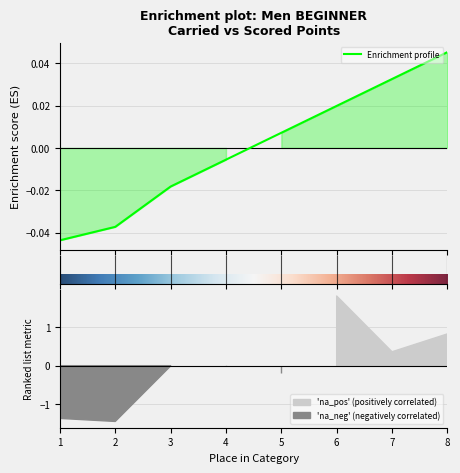

What is the difference between the maximum and minimum values?

0.1